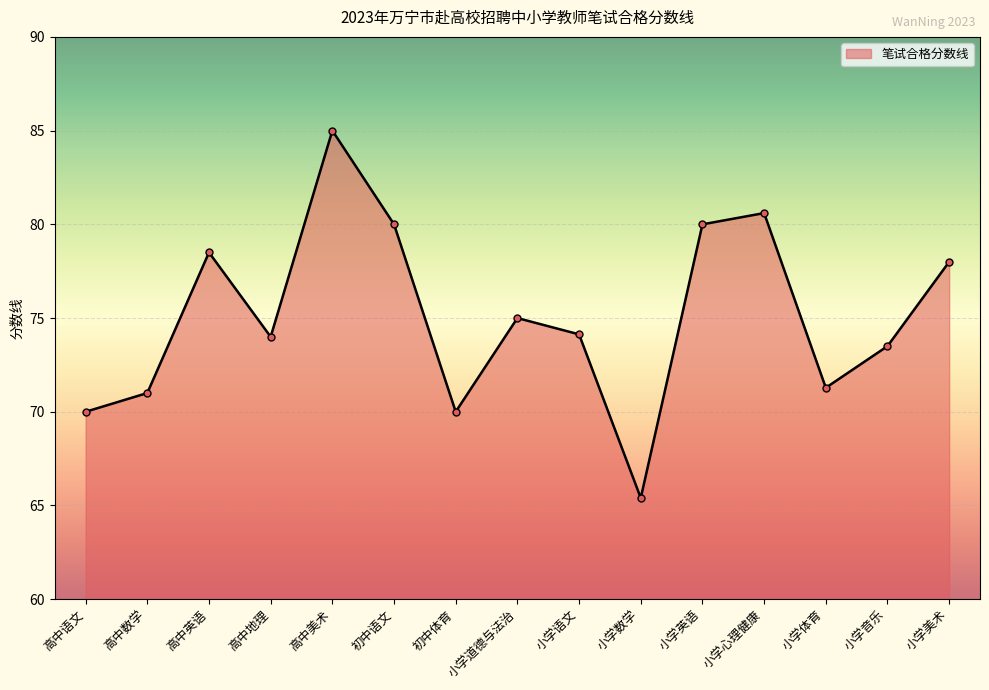

What is the sum of all values?

1126.4